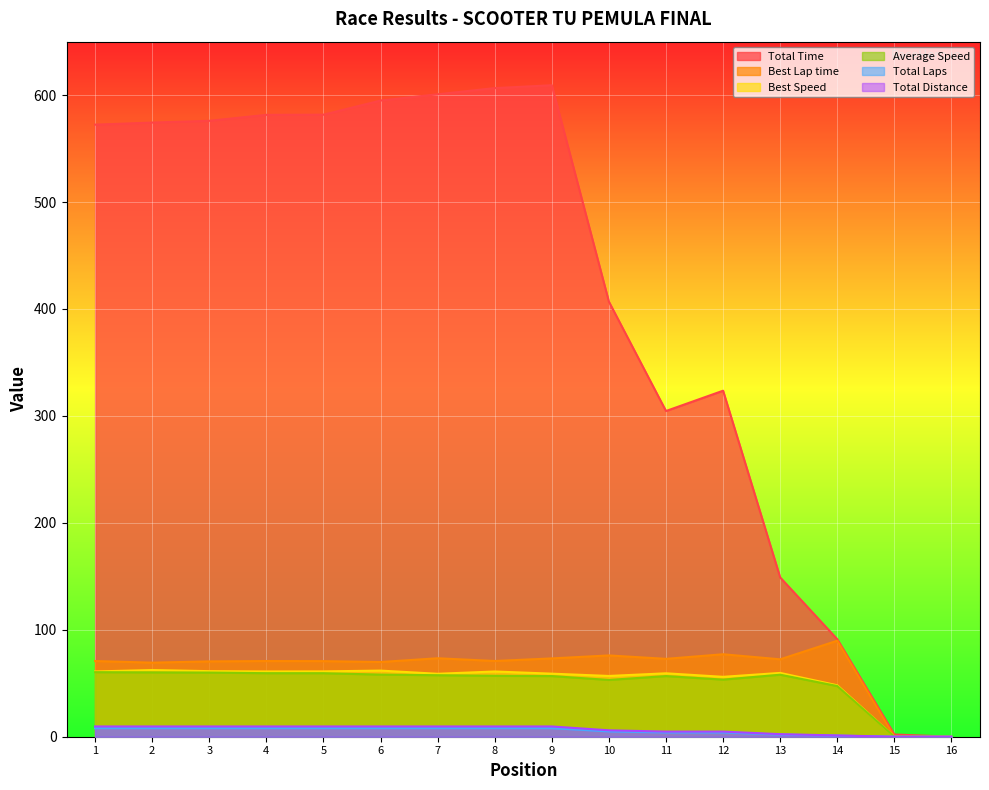

True or false: Total Time has a value of 0.0 at 16.

True